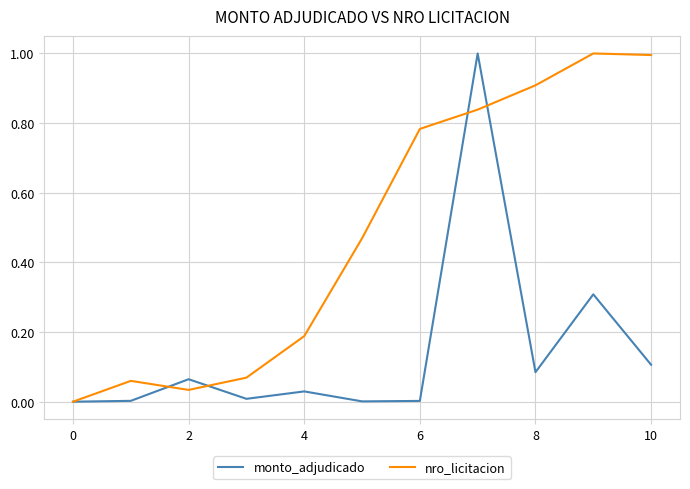

What is the maximum value shown in the chart?

1.0